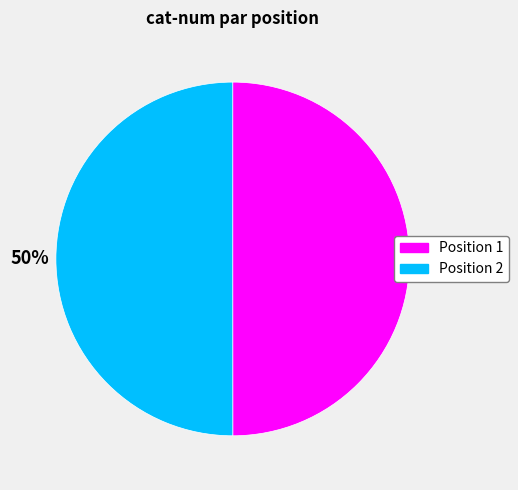

Is it true that Position 1 is 64% of the pie?

False